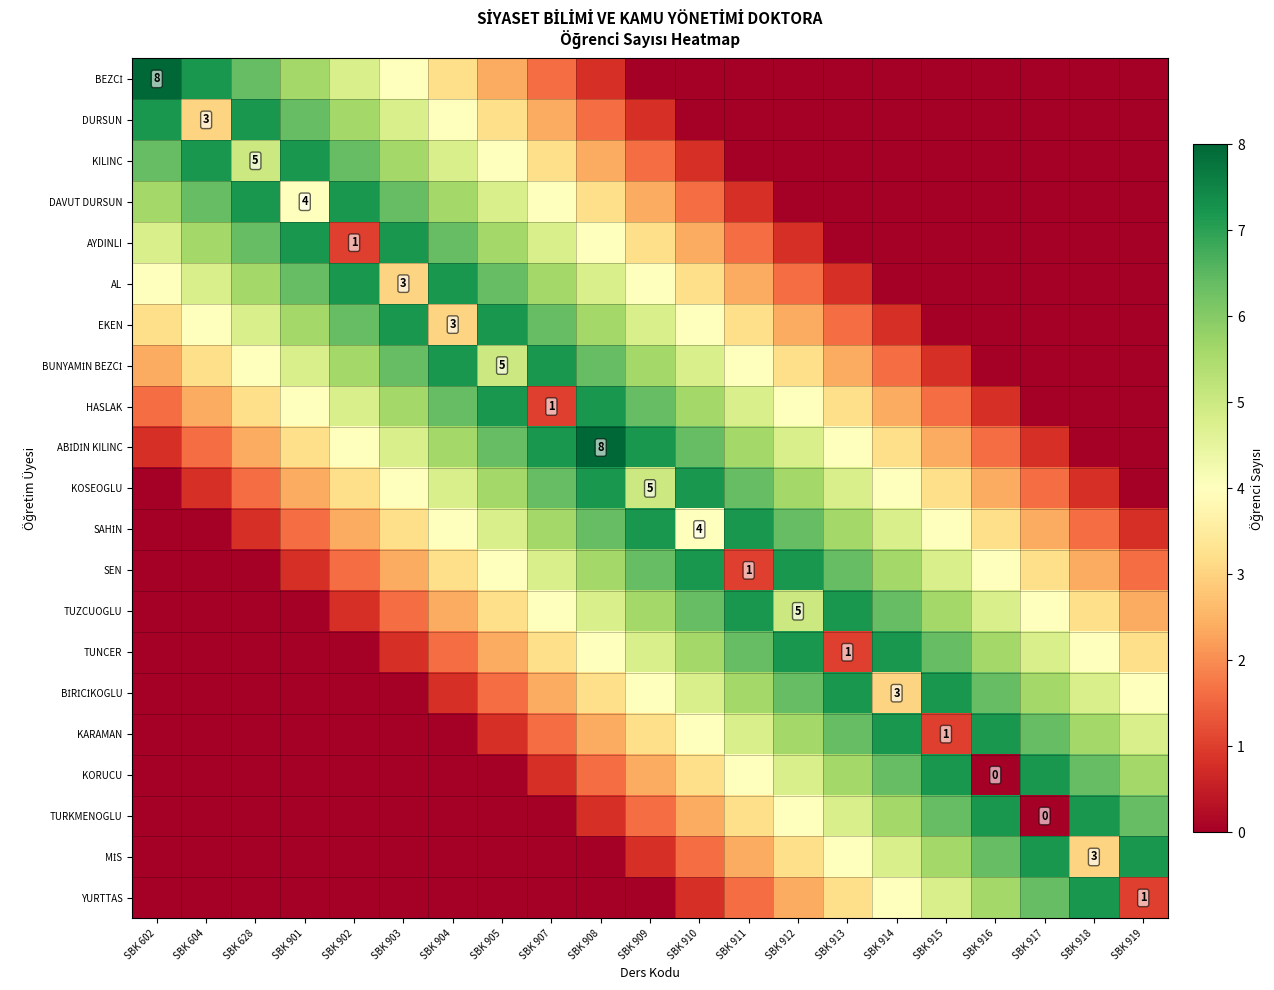

At which category does the chart reach its peak across all series?

SBK 602